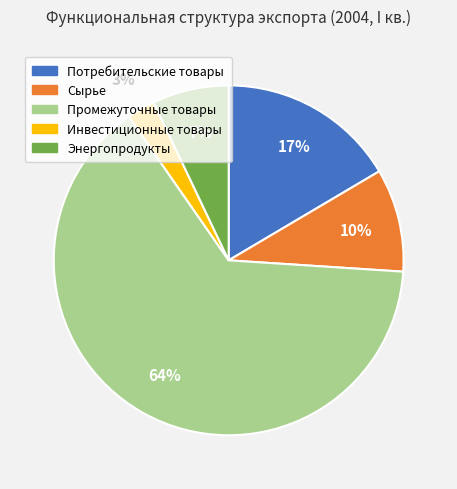

Which has a higher value, Потребительские товары or Инвестиционные товары?

Потребительские товары